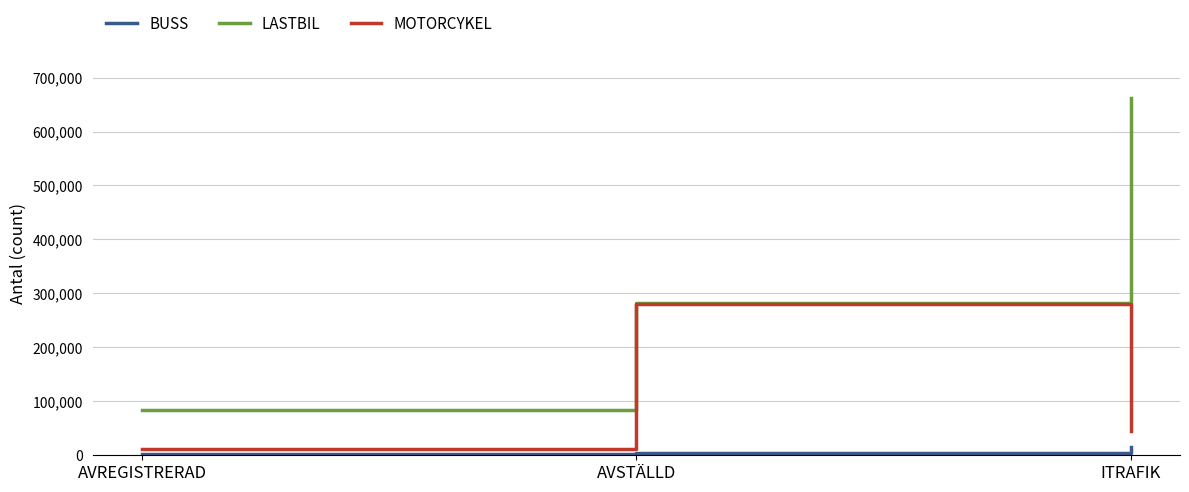

Is it true that LASTBIL equals 39505 at AVREGISTRERAD?

False